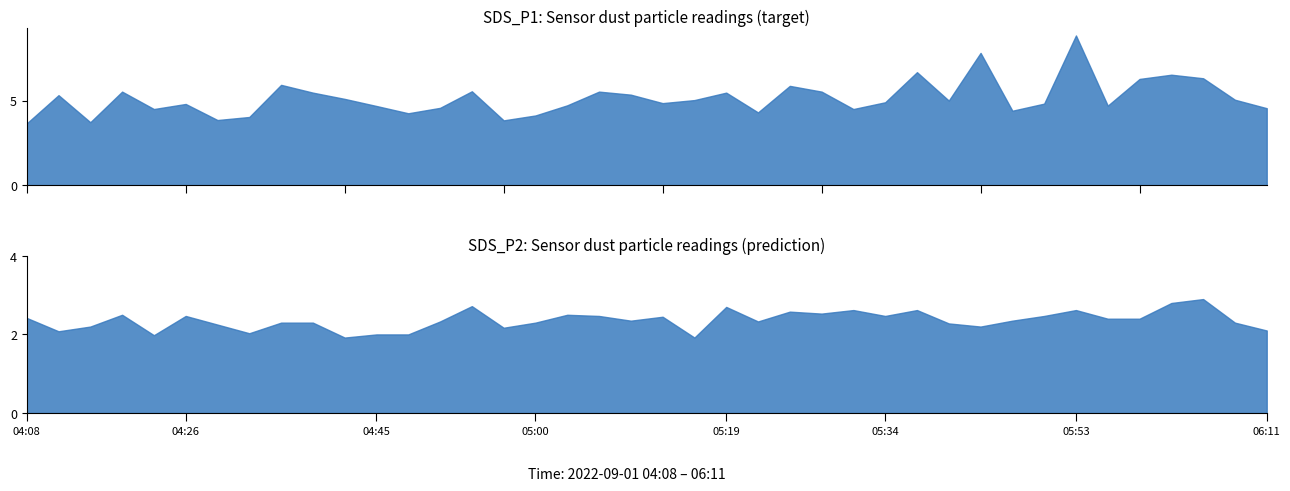

Between 2022/09/01 05:25 and 2022/09/01 06:02, which is larger?

2022/09/01 06:02